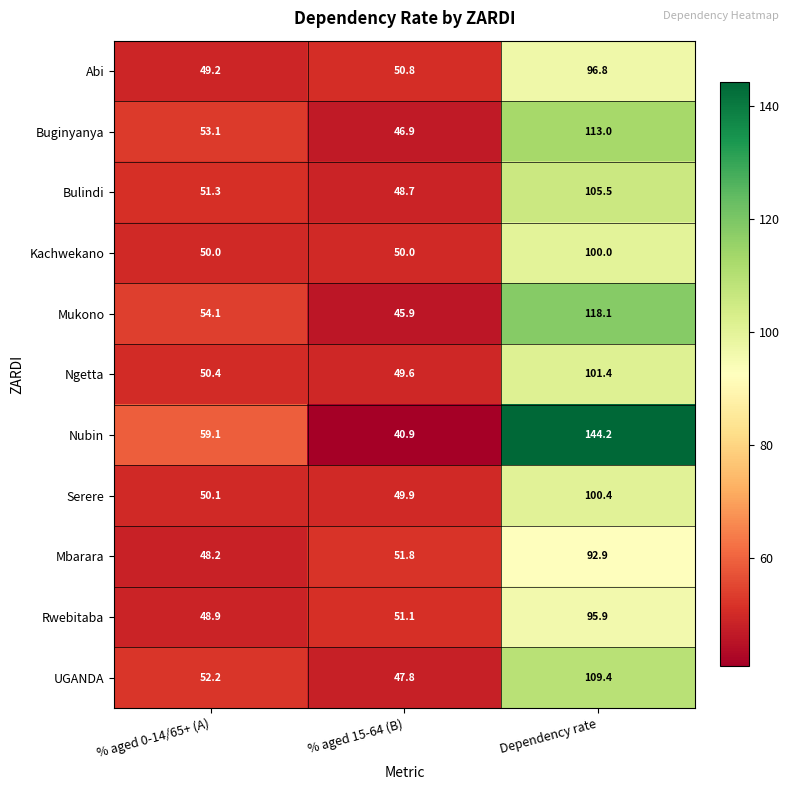

True or false: Abi has a value of 160.7 at Dependency rate.

False